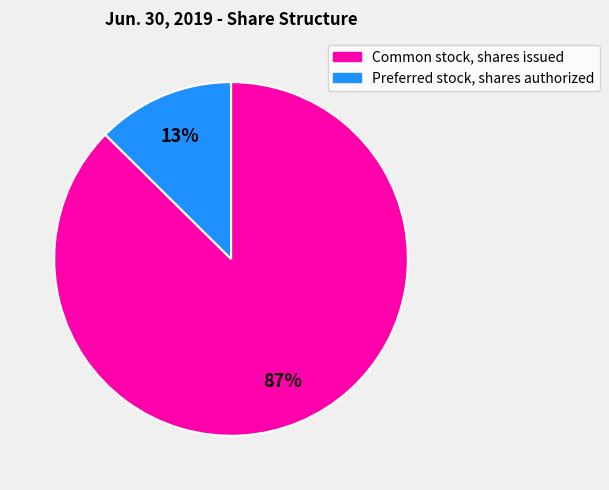

Between Preferred stock, shares authorized and Common stock, shares issued, which is larger?

Common stock, shares issued